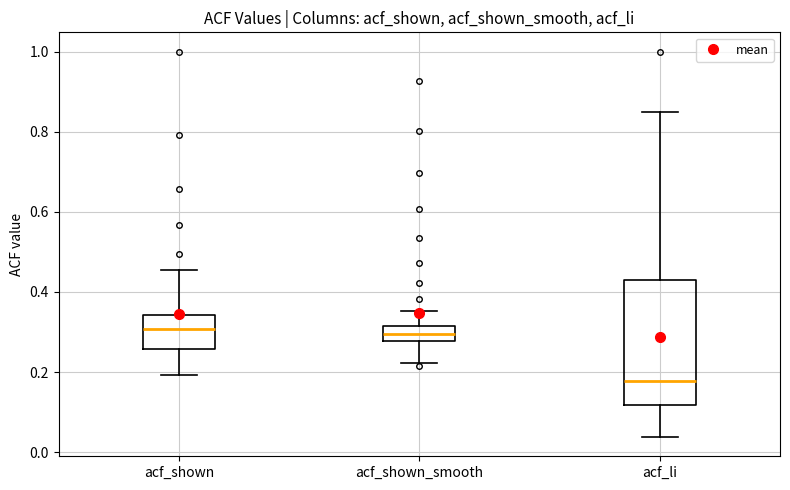

Comparing the boxes themselves (not the whiskers), which one is the tallest?

acf_li